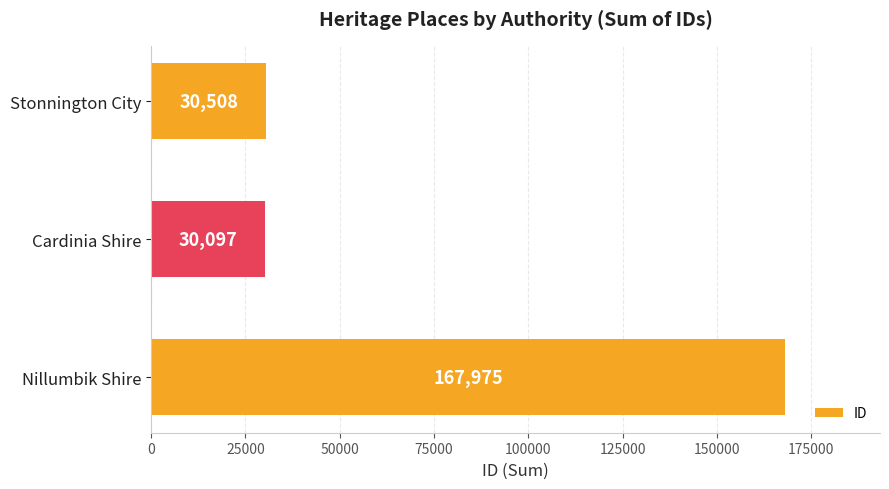

Reading bottom to top, transcribe all the data shown in this chart.

167975	30097	30508